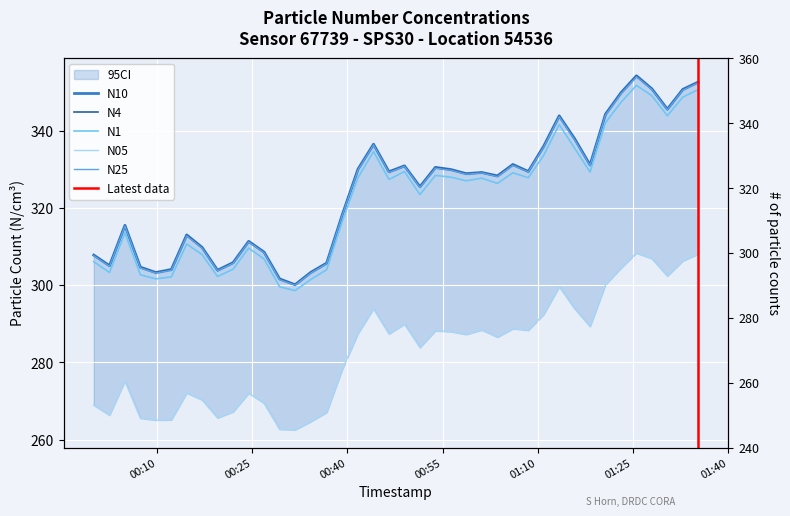

How many interior local valleys does the N4 series have?

11